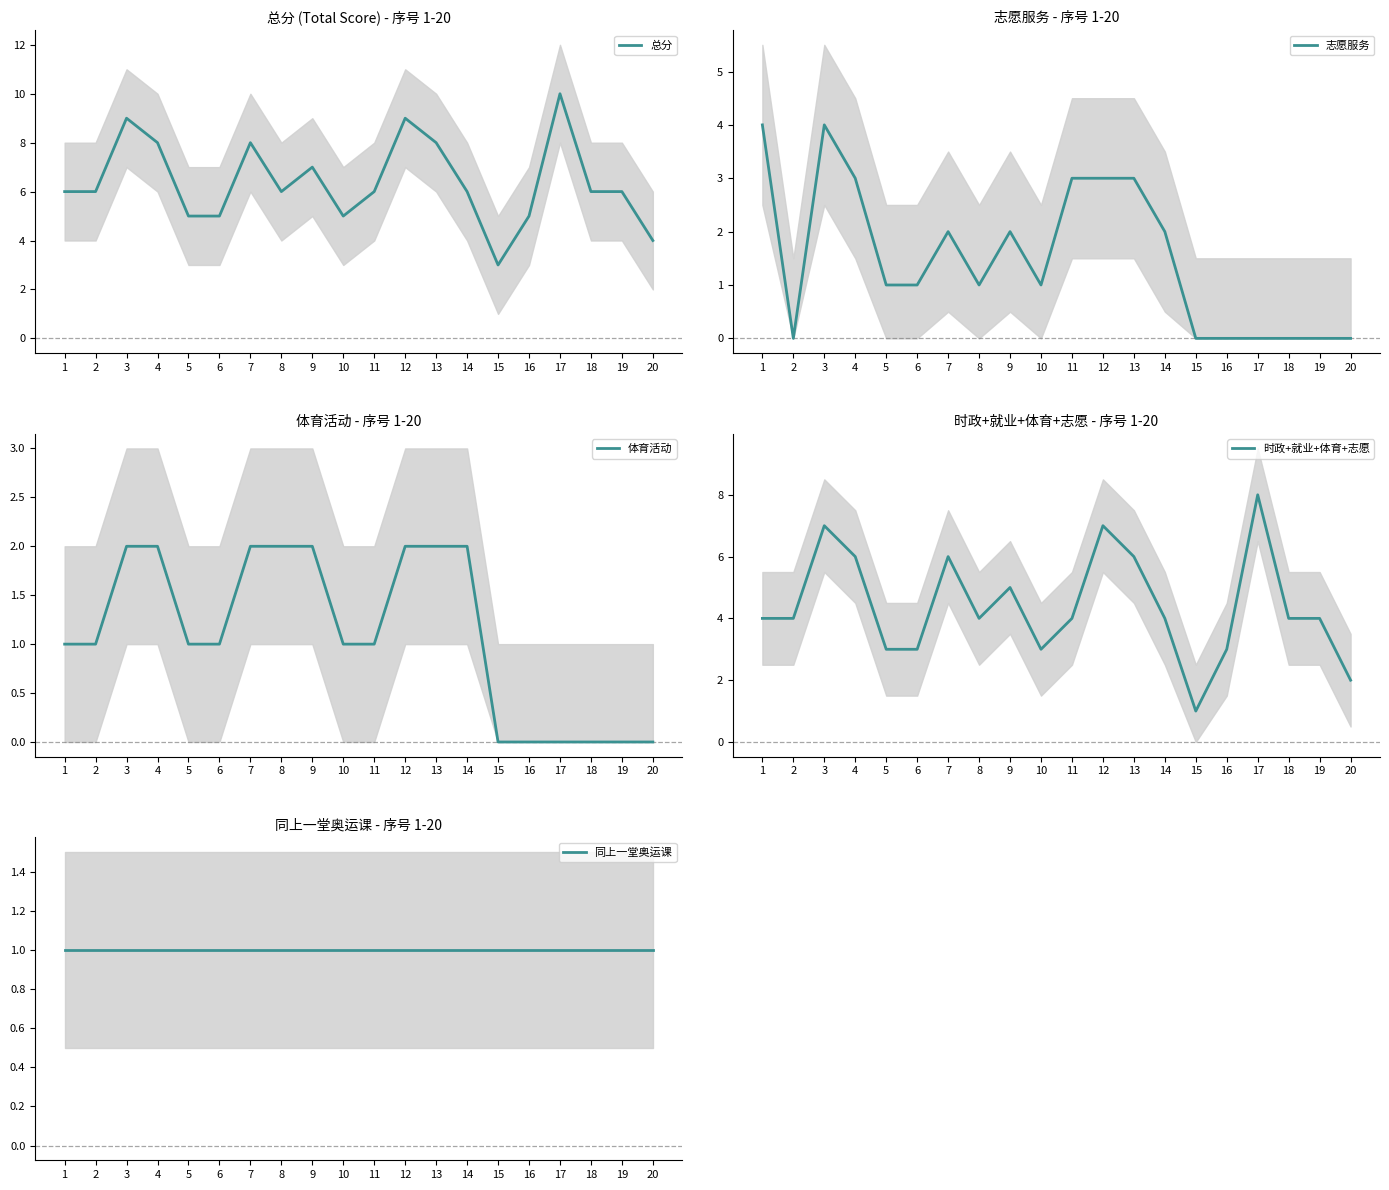

At which category is the sum across all series the highest?

3